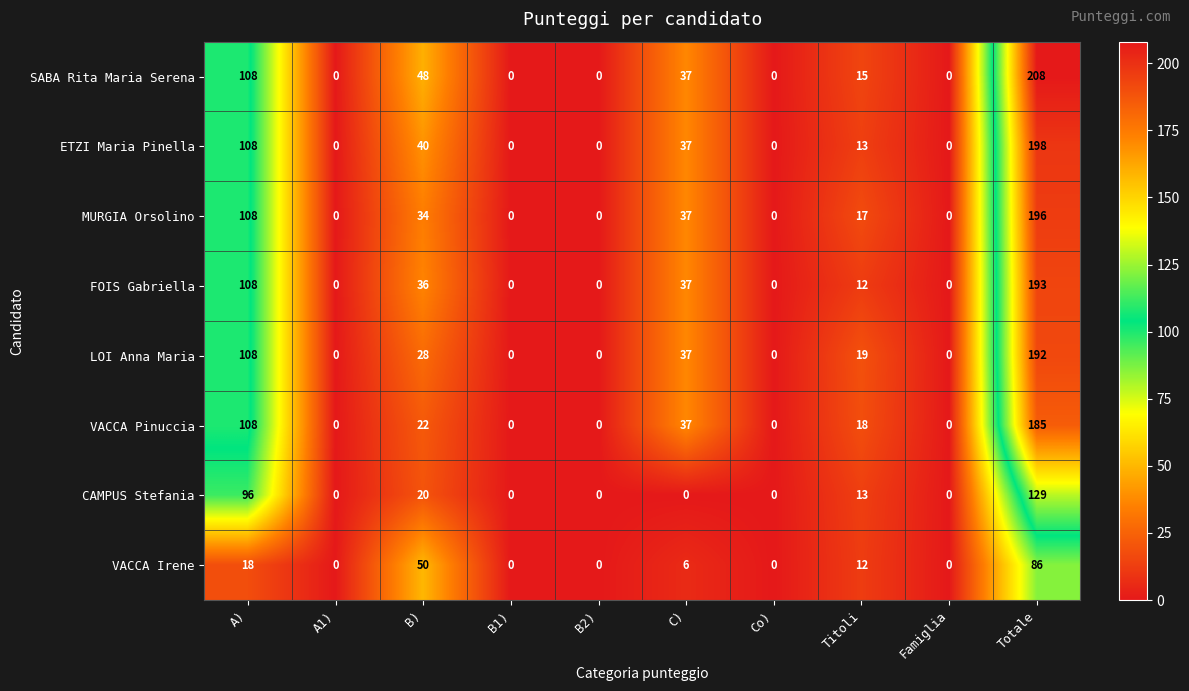

What is the difference between the highest and lowest values at B)?

30